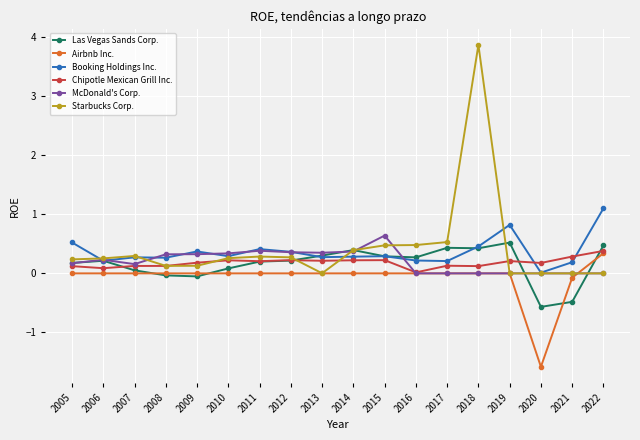

True or false: Airbnb Inc. and Booking Holdings Inc. cross at least once.

False